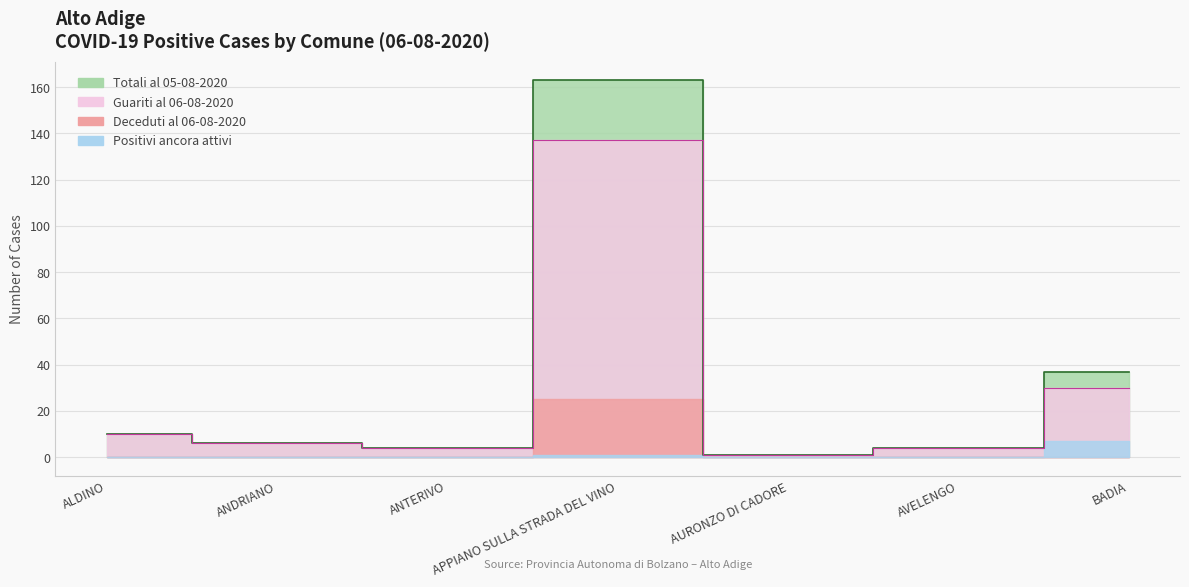

Is the value of deceduti al 06-08-2020 at ANTERIVO greater than the value of Totali al 05-08-2020 at APPIANO SULLA STRADA DEL VINO?

No